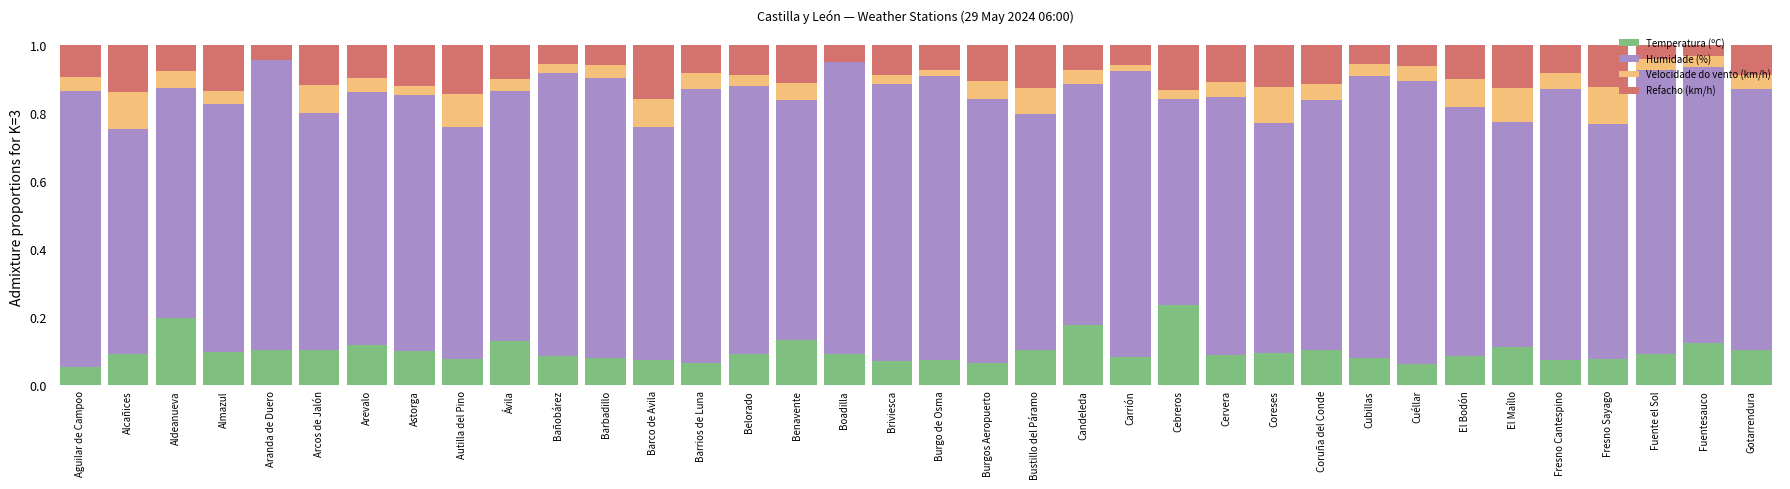

The value of Temperatura (ºC) at Aranda de Duero is 0.1. True or false?

True